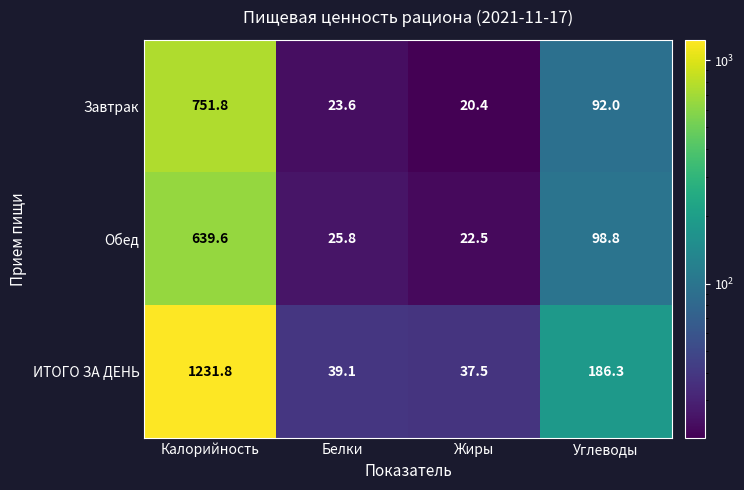

Which series has the largest range (max minus min)?

ИТОГО ЗА ДЕНЬ